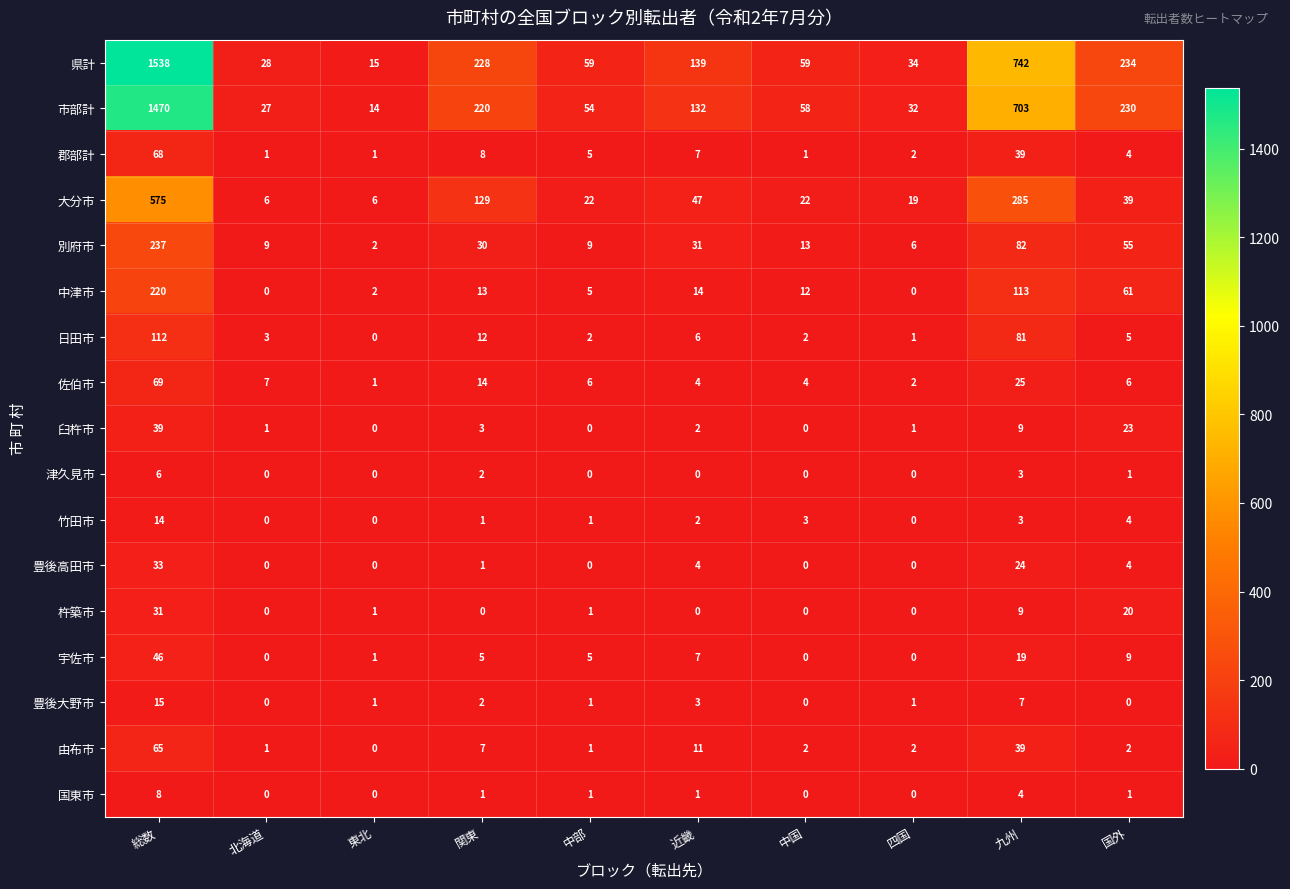

What is the highest value of the 郡部計 series?

68